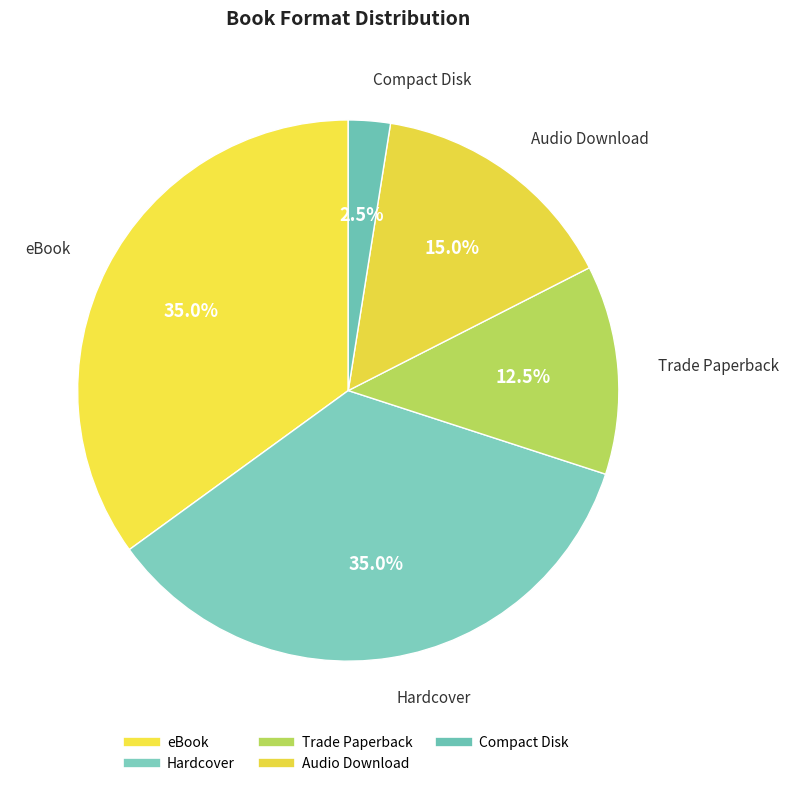

How many segments does this pie chart have?

5